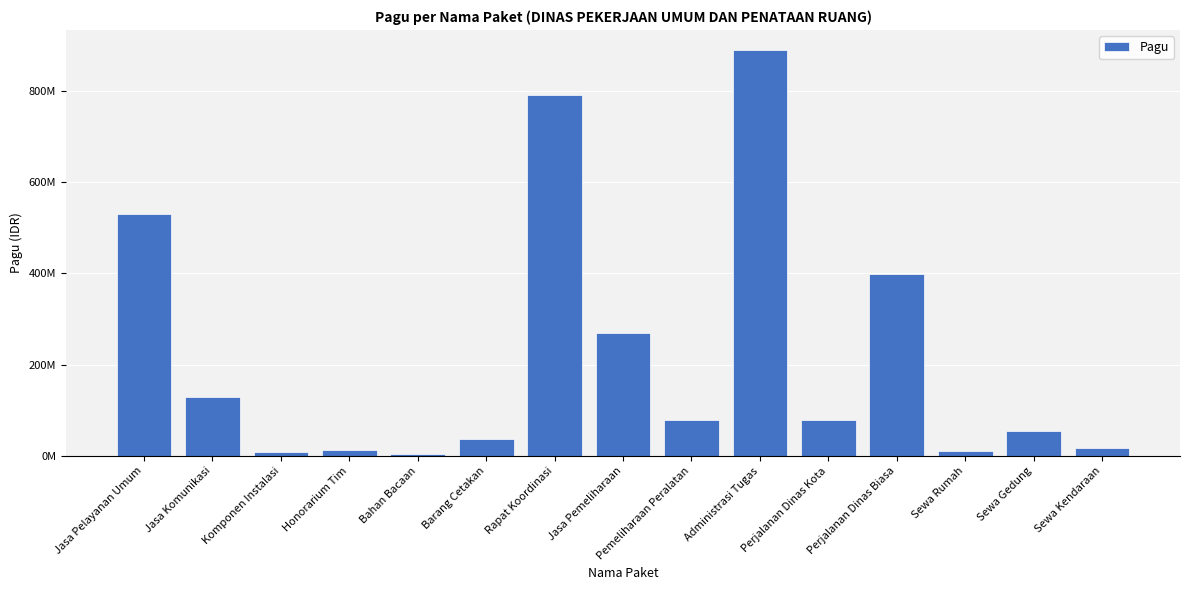

Does the chart contain any negative values?

No